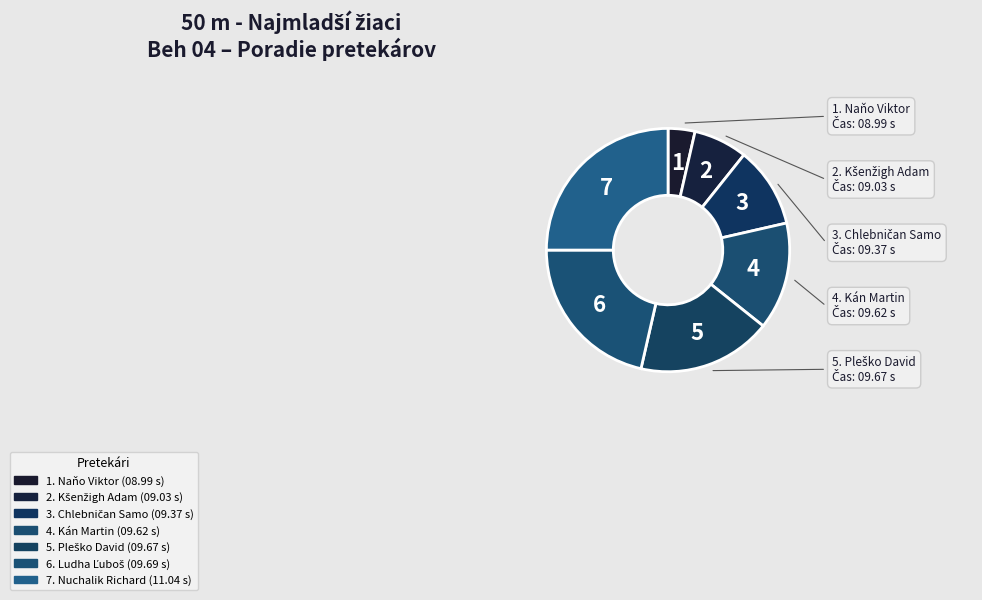

Count the number of slices in the pie.

7